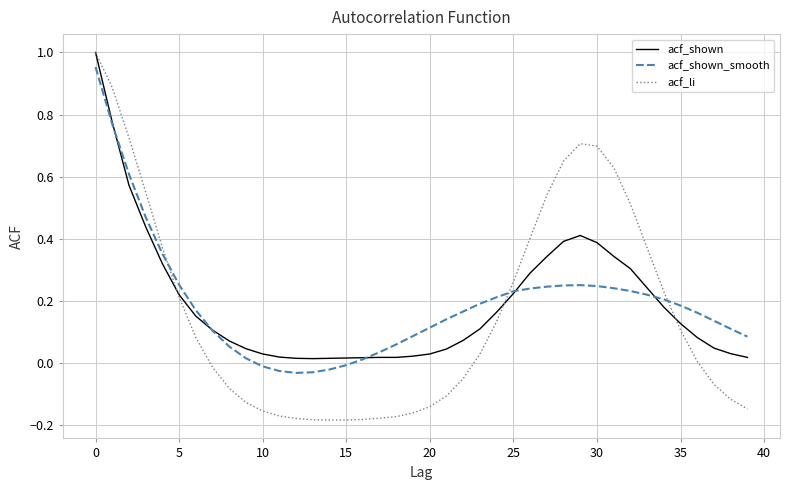

Which series has the largest range (max minus min)?

acf_li